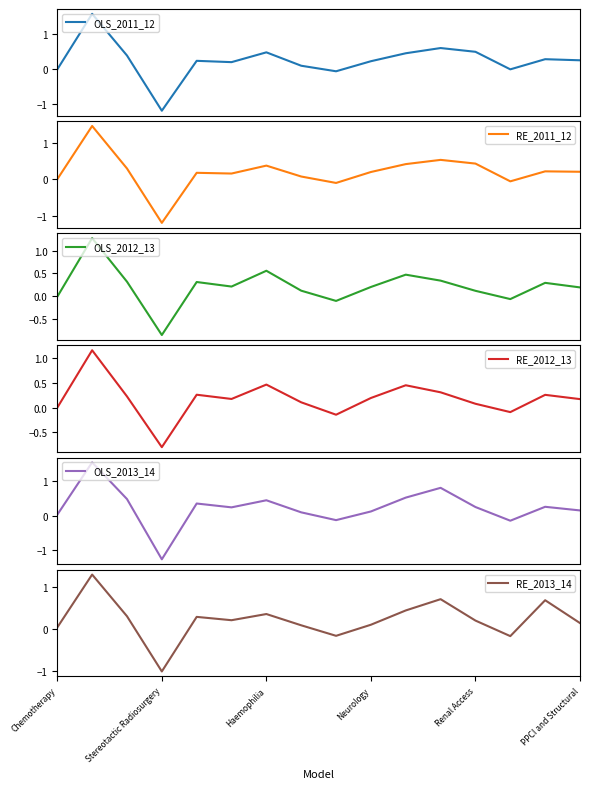

At which label does RE_2013_14 reach its minimum?

Stereotactic Radiosurgery